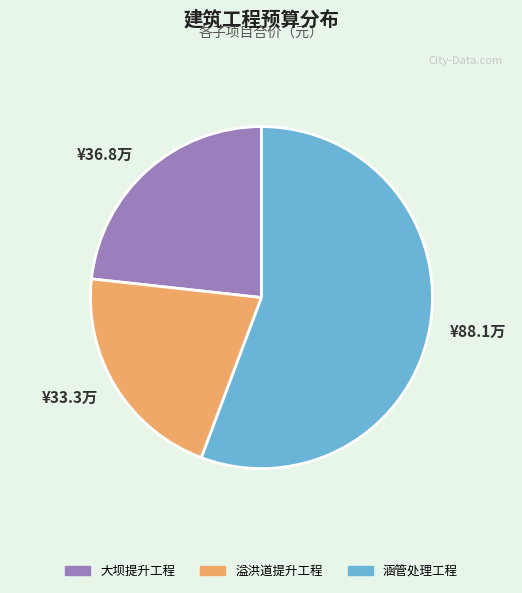

Which category accounts for the majority?

¥88.1万